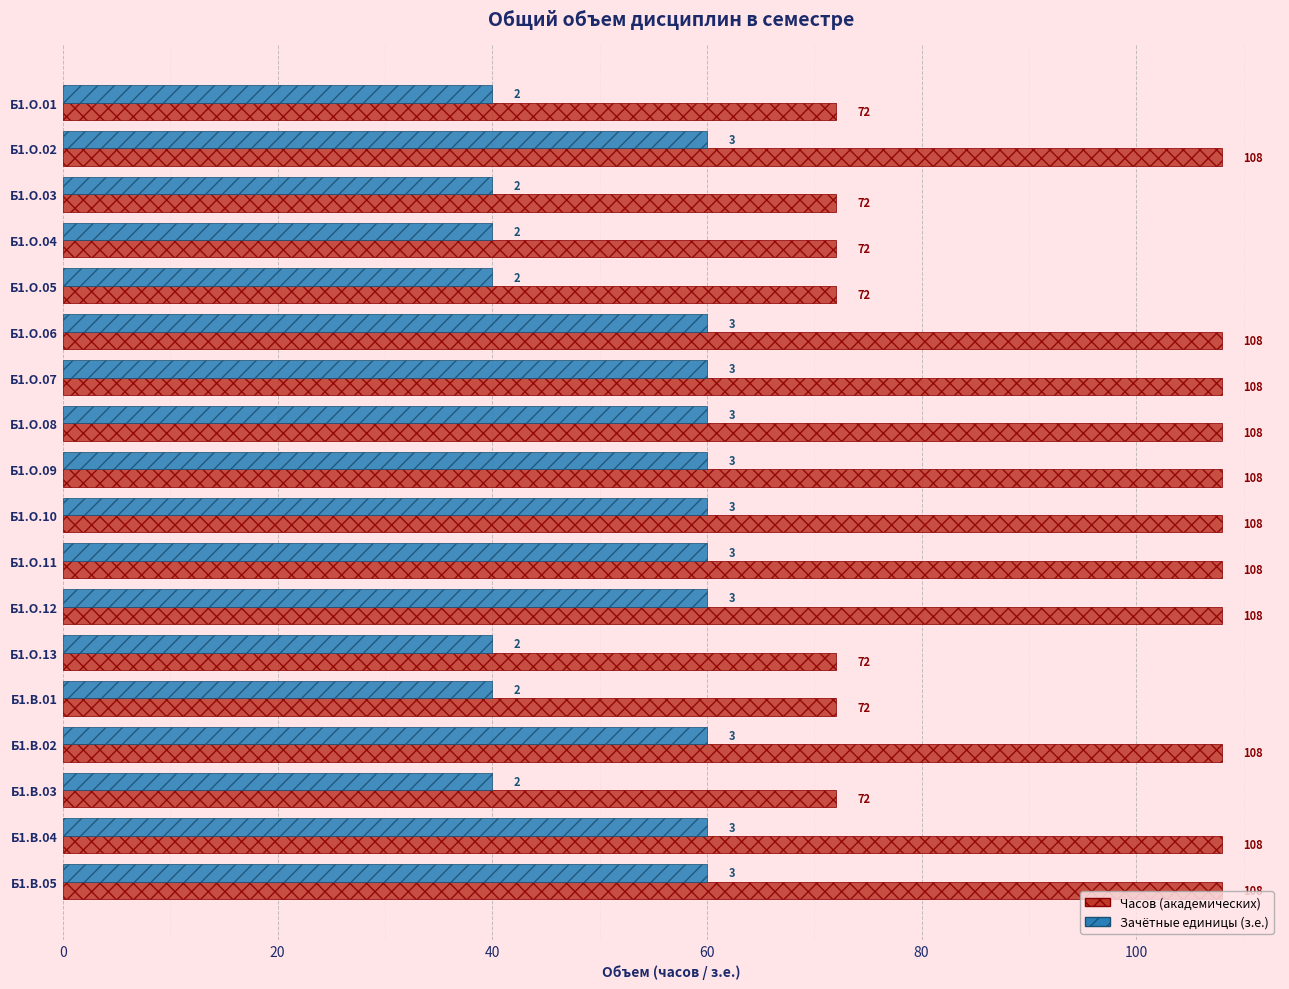

What is the spread (max minus min) of values at Б1.О.06?

48